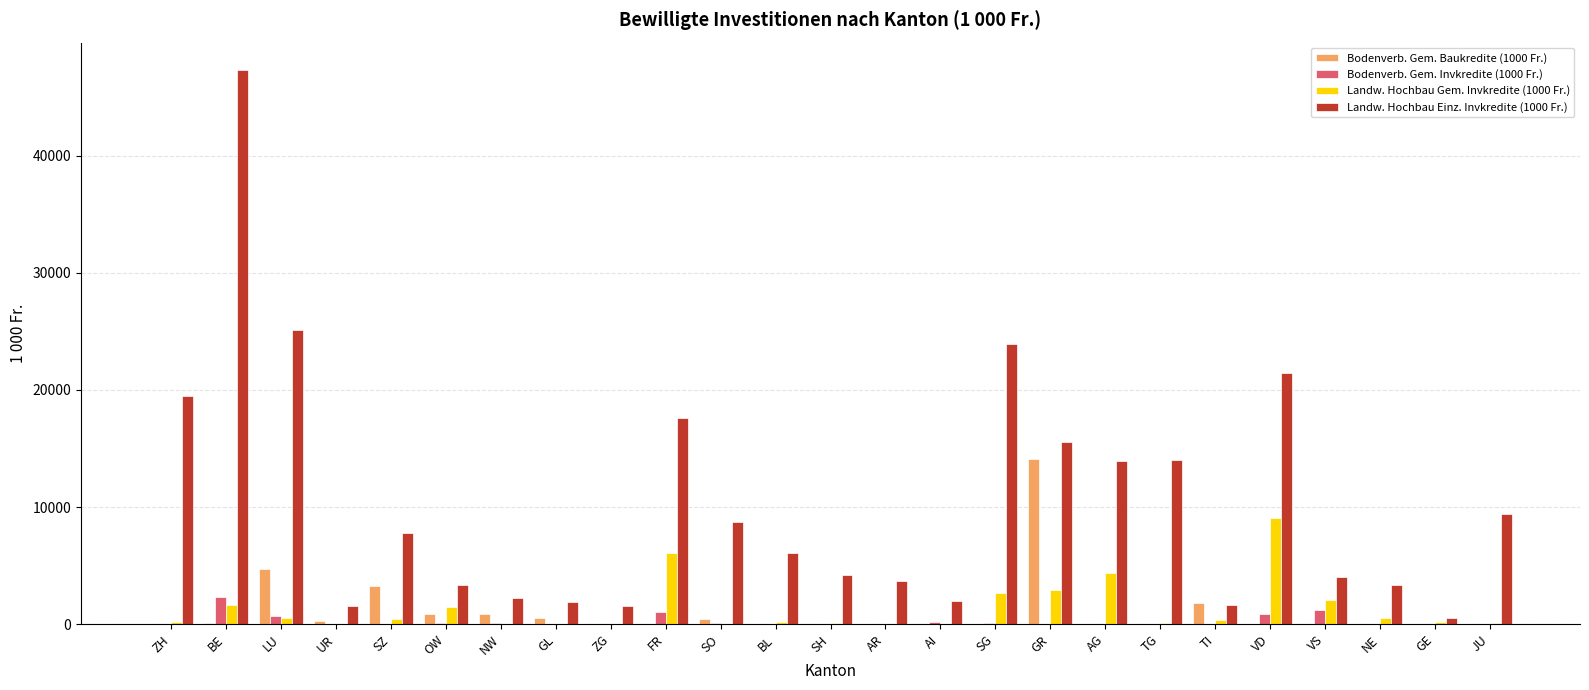

Between LU and NW, which series saw the biggest shift?

Landw. Hochbau Einz. Invkredite (1000 Fr.)